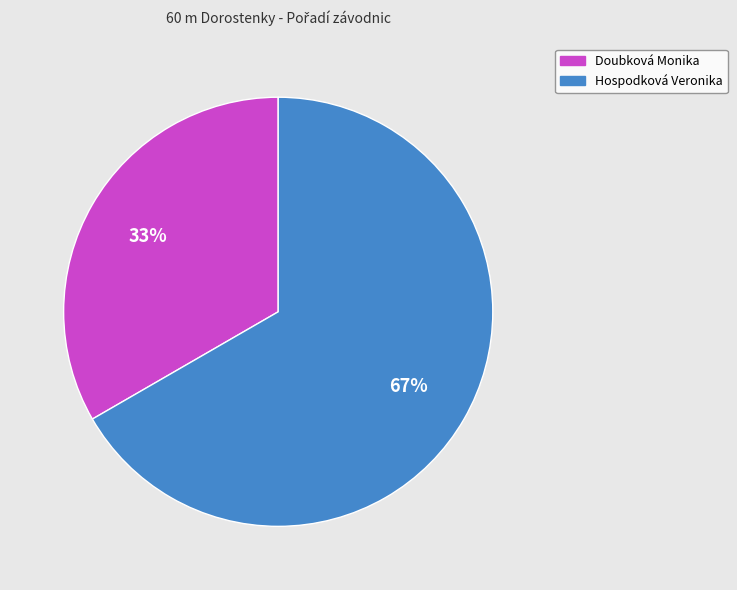

Is Doubková Monika the majority of the pie?

No